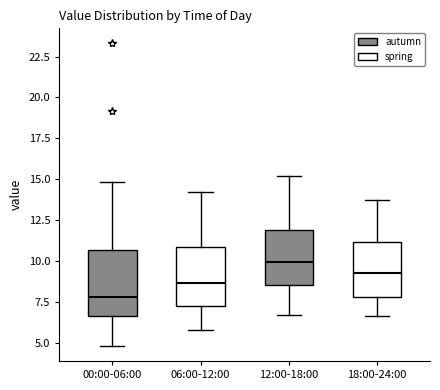

Reading left to right, transcribe this box plot: for each box, give where its median line is, the range the box spans, and where its two whiskers end, as read against the y-axis. The values are not printed on the chart, so give them approximately, as read against the axis.

00:00-06:00: median 8.0, box 6.5 to 10.5, whiskers 5.0 to 15.0
06:00-12:00: median 8.5, box 7.0 to 11.0, whiskers 6.0 to 14.0
12:00-18:00: median 10.0, box 8.5 to 12.0, whiskers 6.5 to 15.0
18:00-24:00: median 9.5, box 8.0 to 11.0, whiskers 6.5 to 14.0